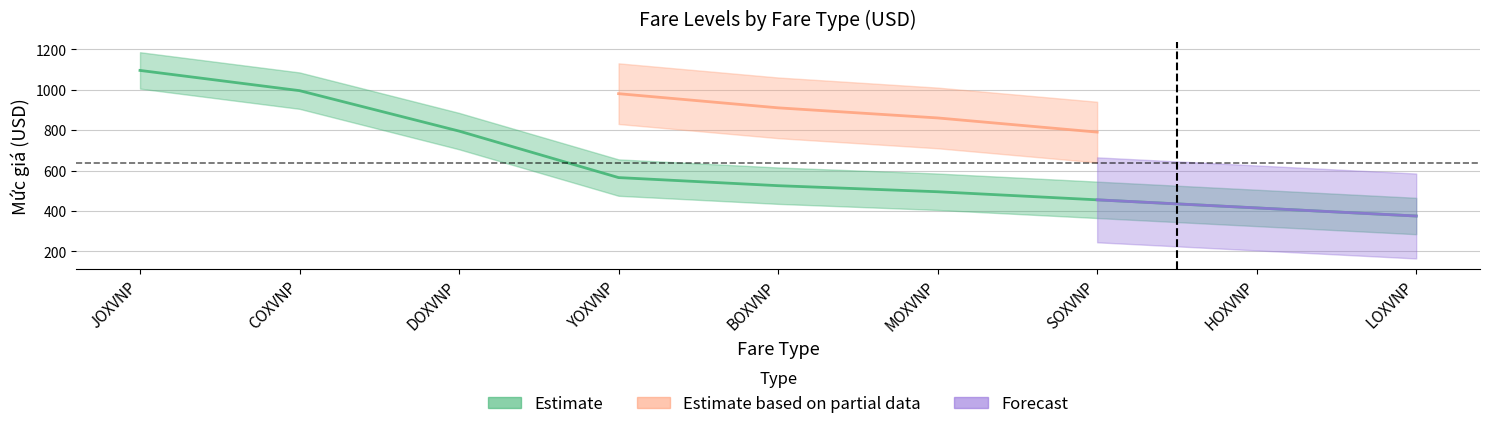

Does the chart display data point markers on the line(s)?

No